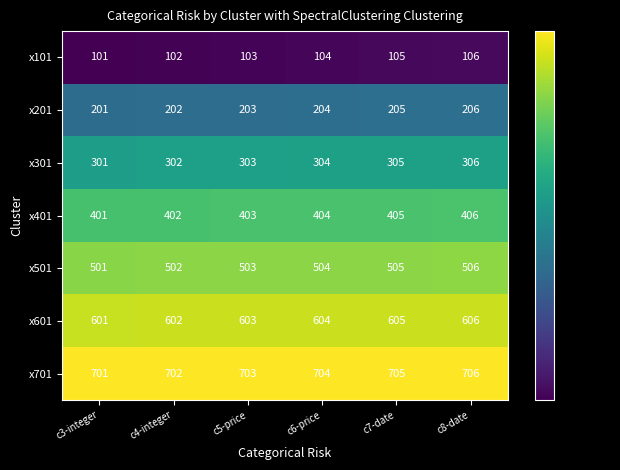

What is the approximate value of x601 at c4-integer?

602